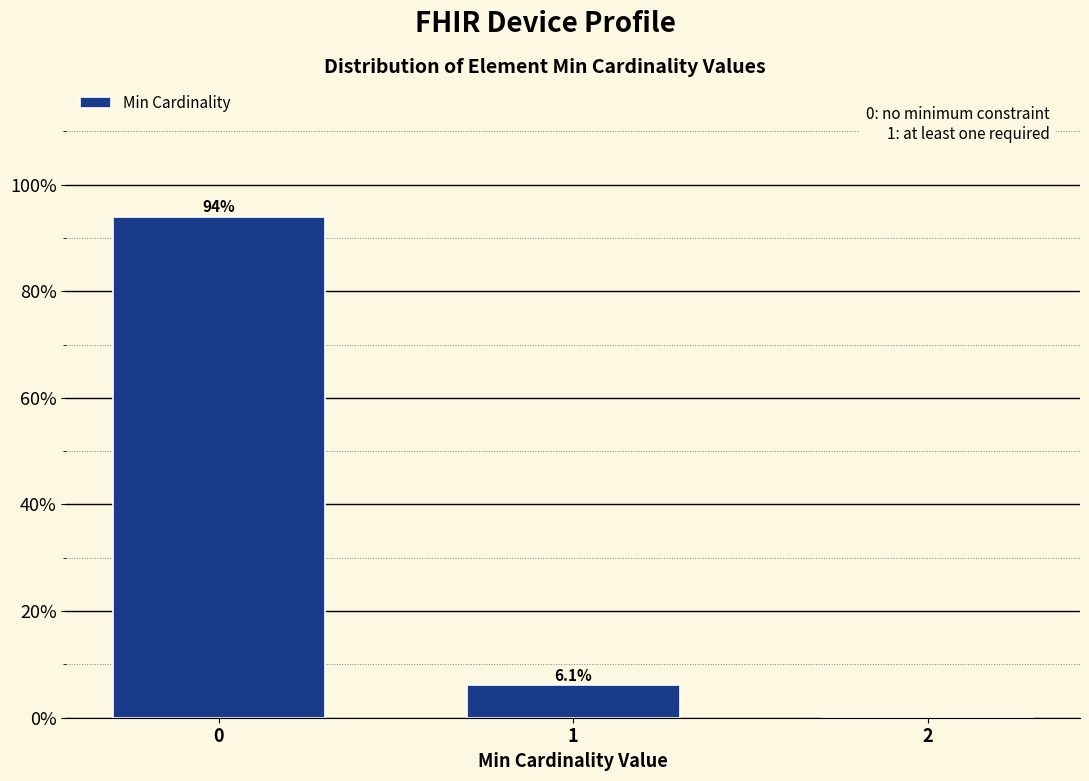

Reading right to left, list all the values displayed in this chart.

2=0.0	1=6.1	0=93.9